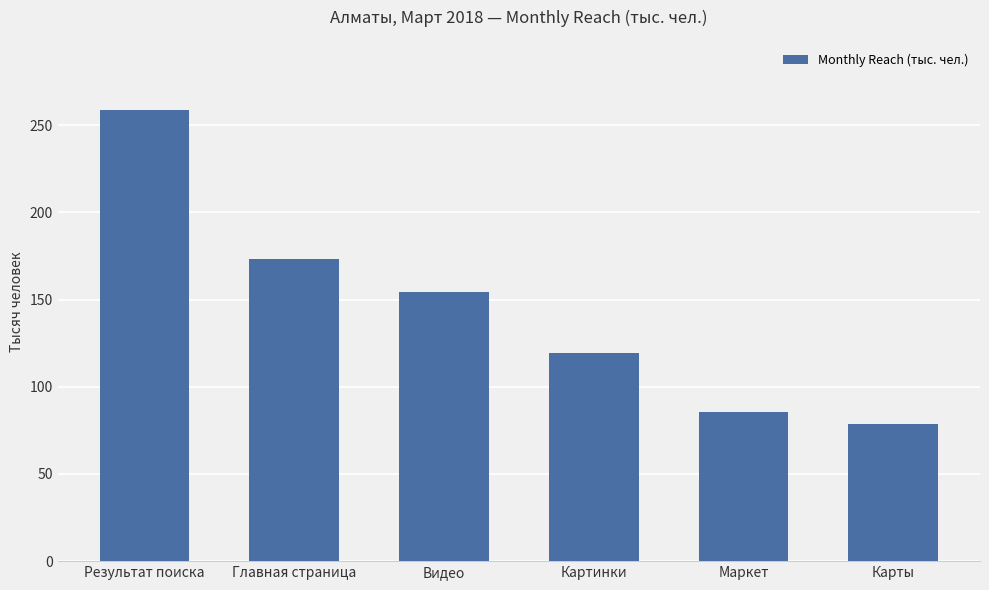

Is it true that the value at Маркет is 85.5?

True